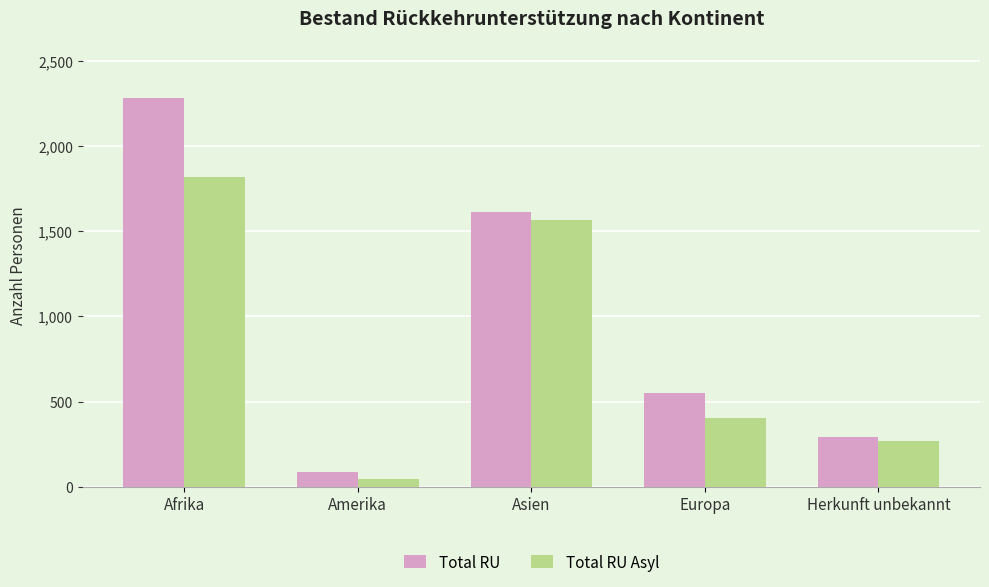

Which series changed the most between Afrika and Europa?

Total RU